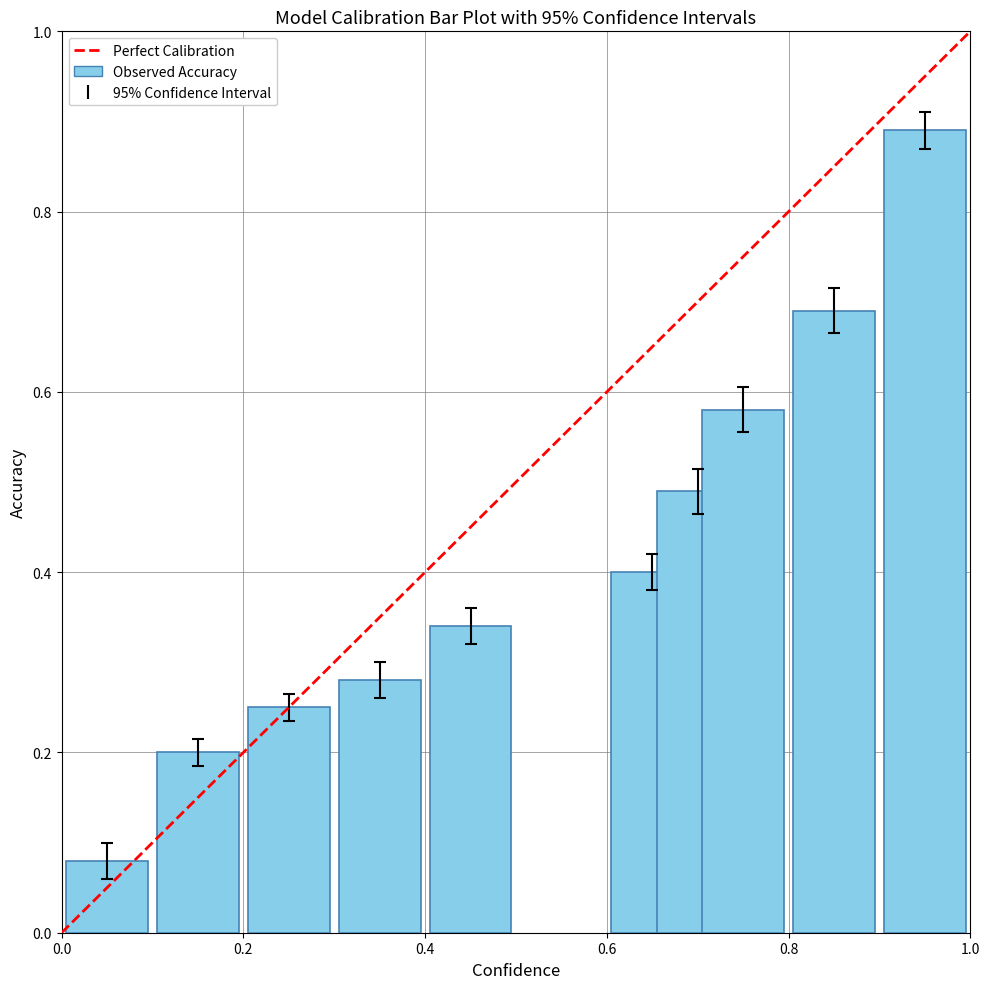

What is the difference between the maximum and minimum values?

0.8